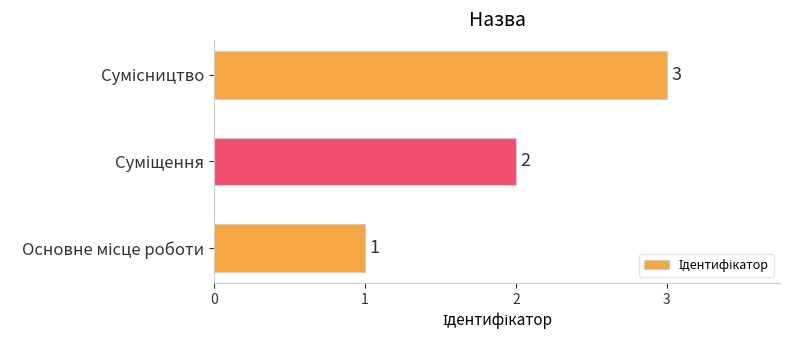

What is the minimum value shown in the chart?

1